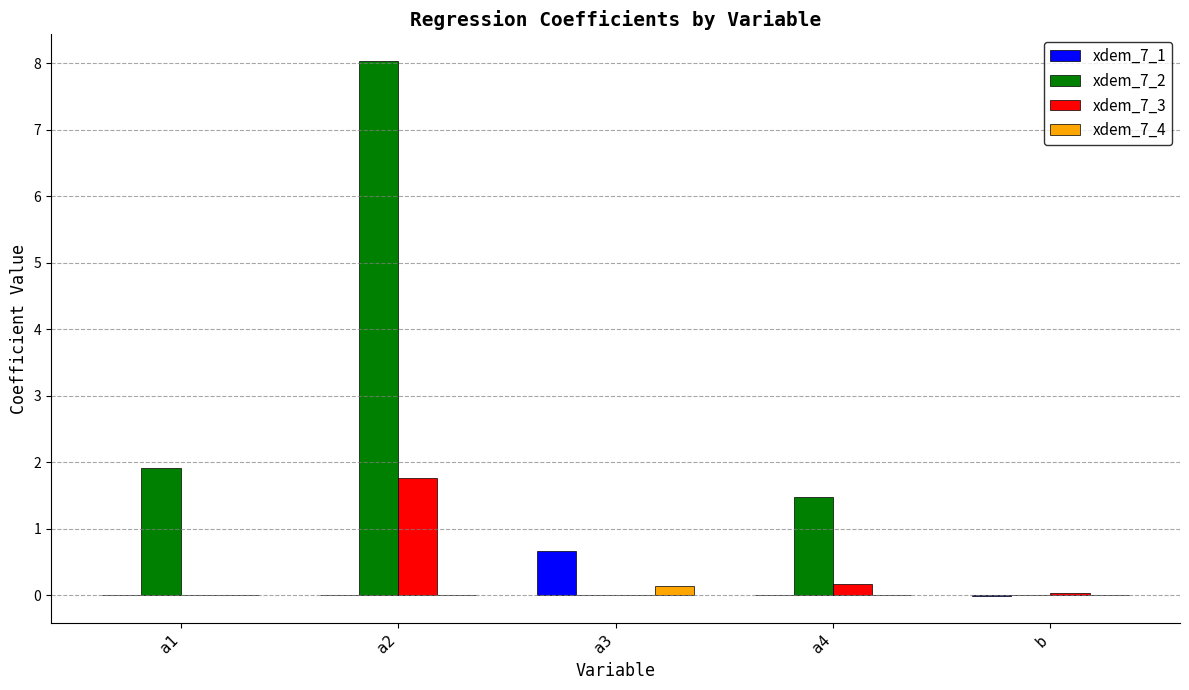

What is the sum of all xdem_7_3 values?

2.0